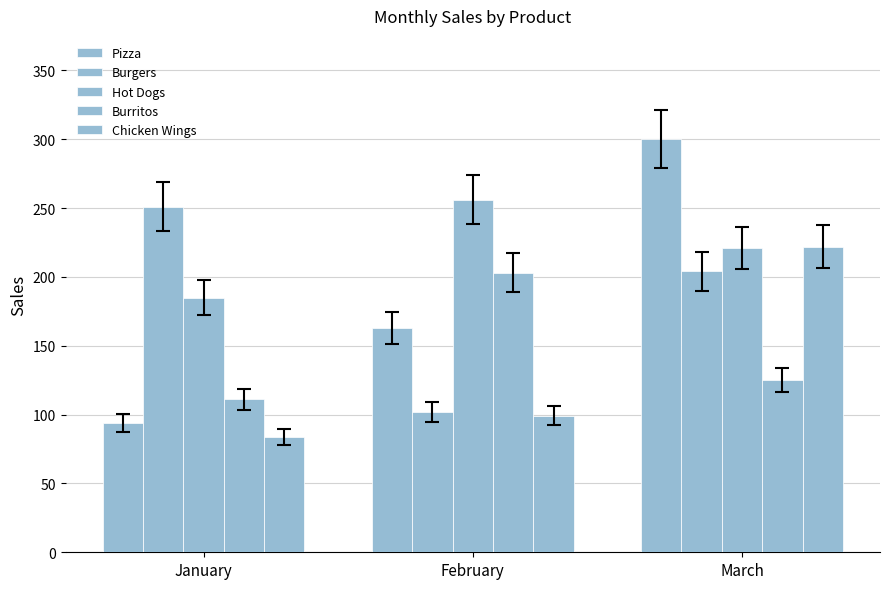

How many groups of bars are there?

3